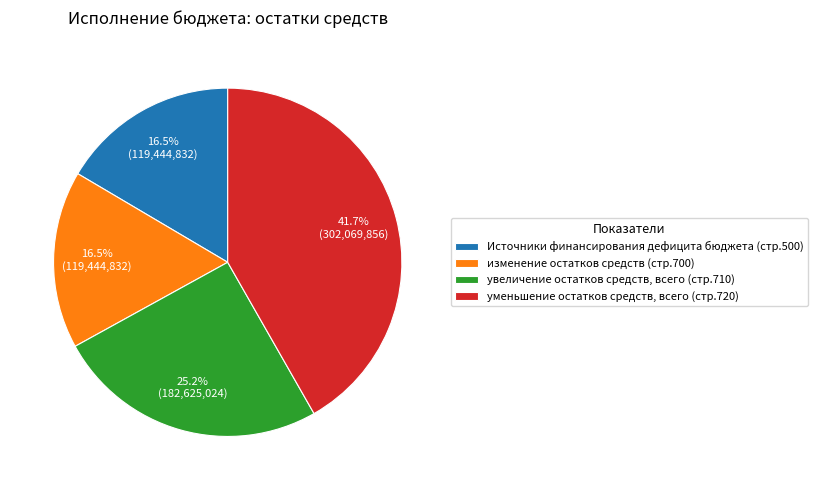

The увеличение остатков средств, всего slice represents 25% of the pie. True or false?

True